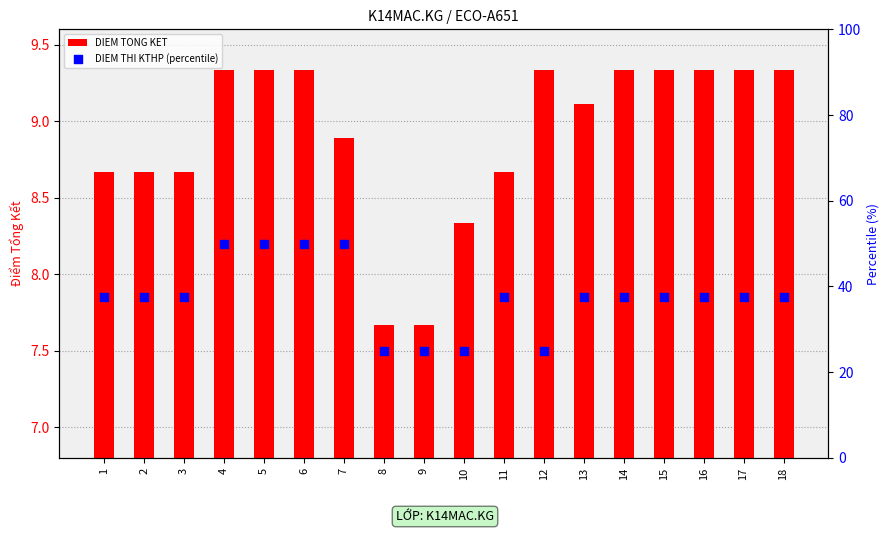

What are all the series names shown in the legend?

DIEM TONG KET, DIEM THI KTHP (percentile)